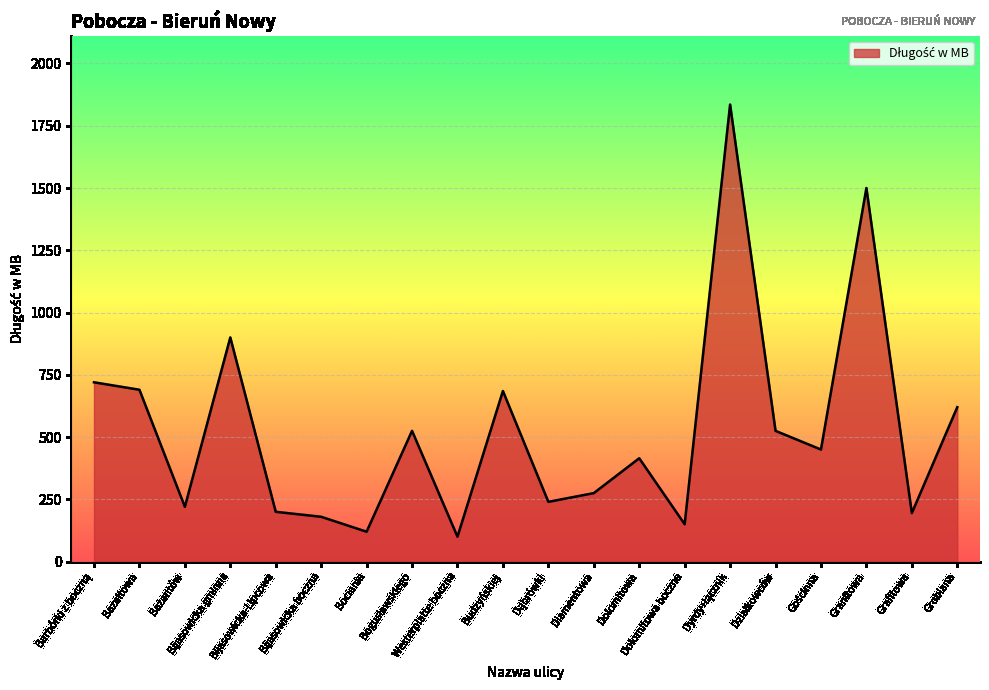

What is the greatest value displayed?

1835